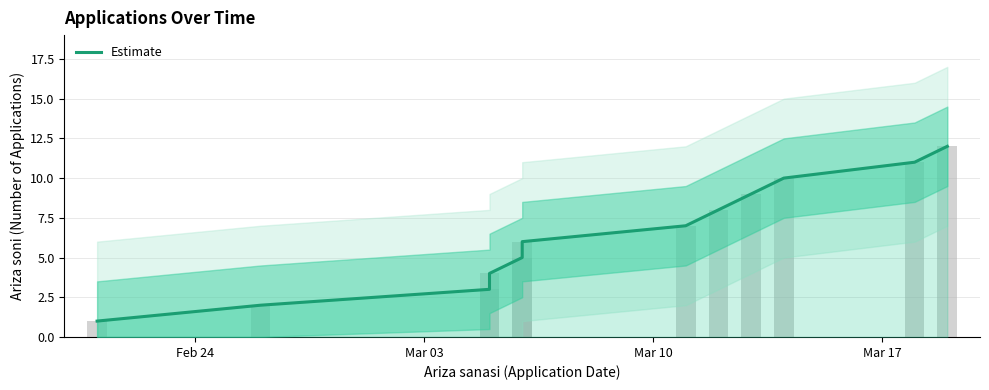

What is the maximum value shown in the chart?

12